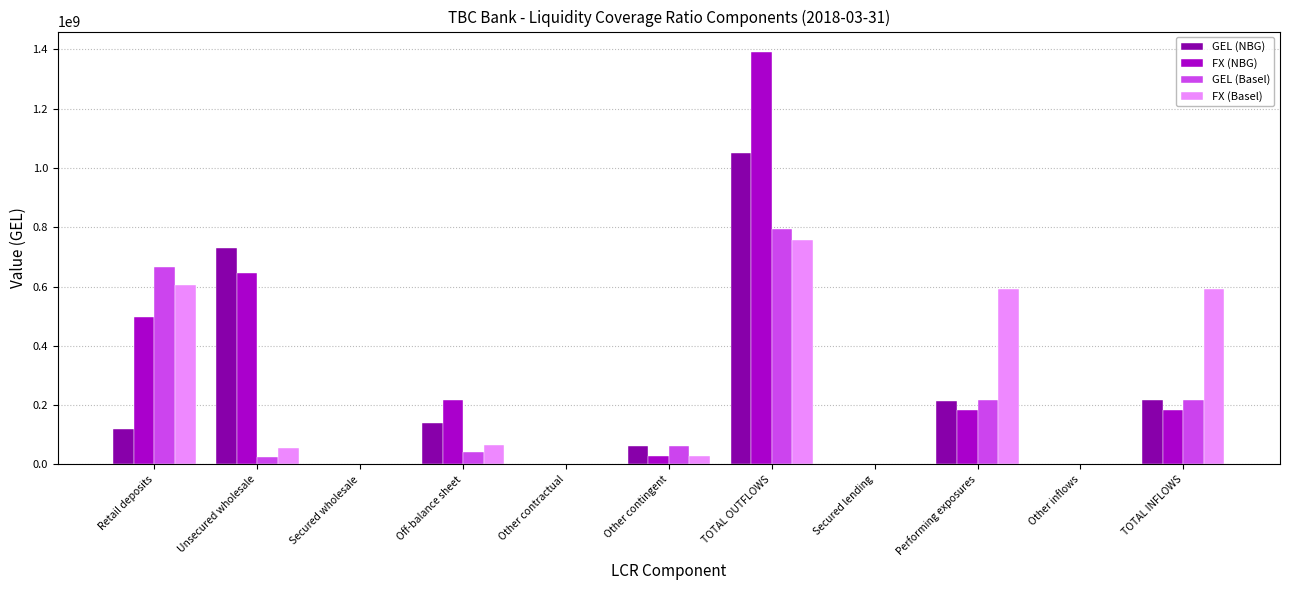

Which category has the highest value in the GEL (NBG) series?

TOTAL OUTFLOWS